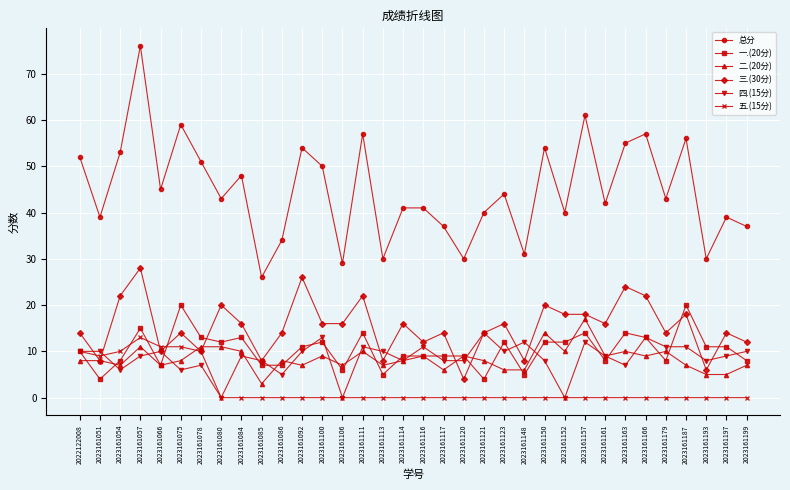

What is the value of the 四.(15分) point at the 23rd from the left?

12